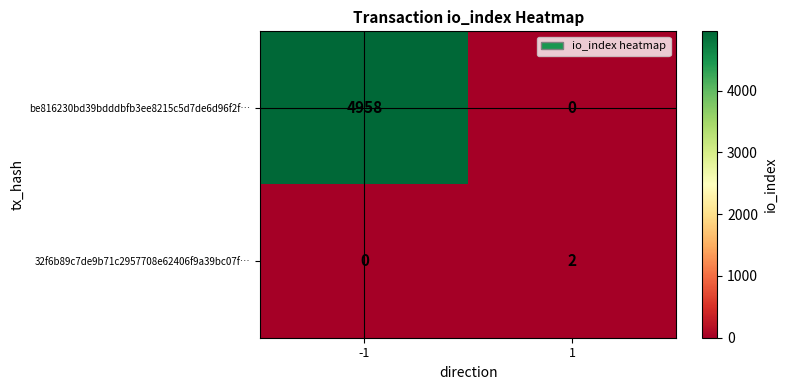

How many data points in be816230bd39bdddbfb3ee8215c5d7de6d96f2f… are less than 4958?

1